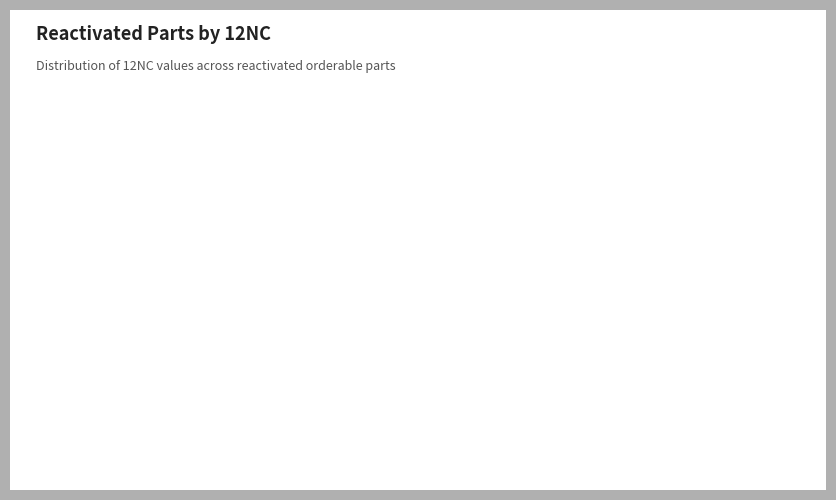

Does S912ZVML12F2MKHR represent more than half of the total?

No